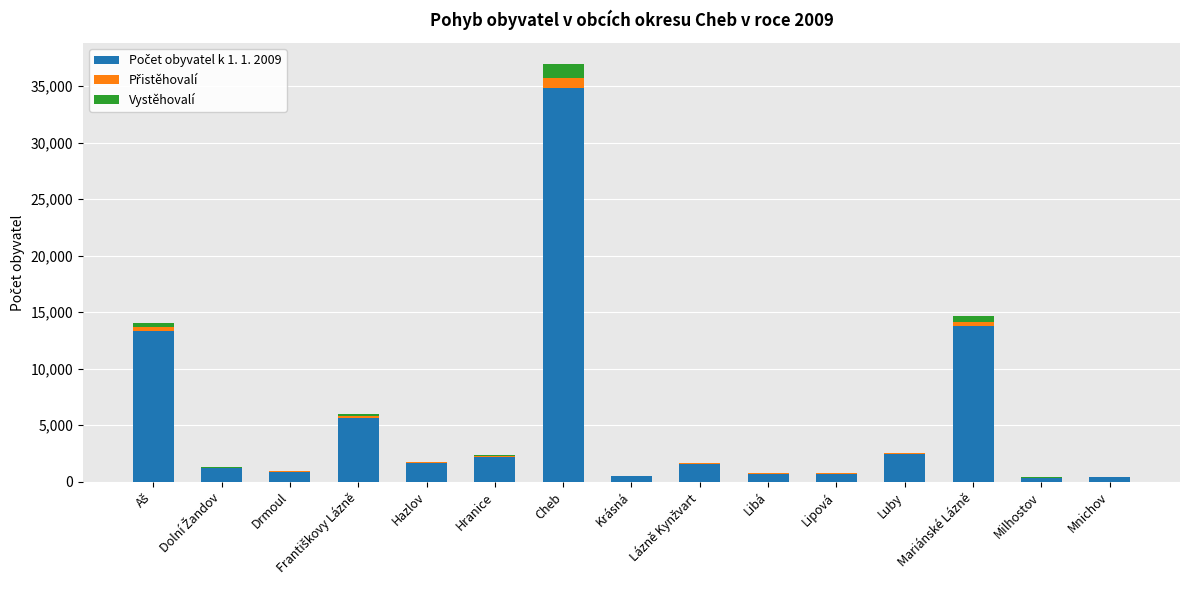

At which category is the sum across all series the highest?

Cheb